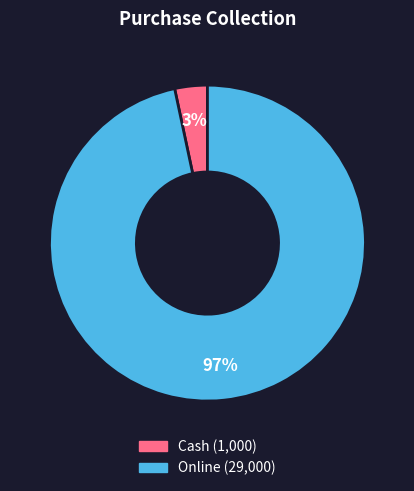

Is the sum of Cash and Online greater than half?

Yes